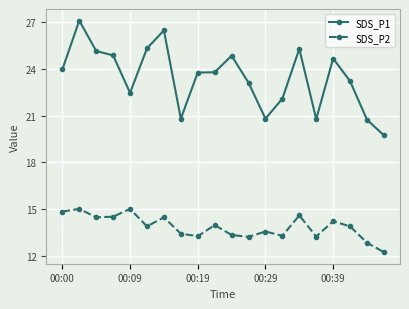

How many categories are shown in the chart?

20